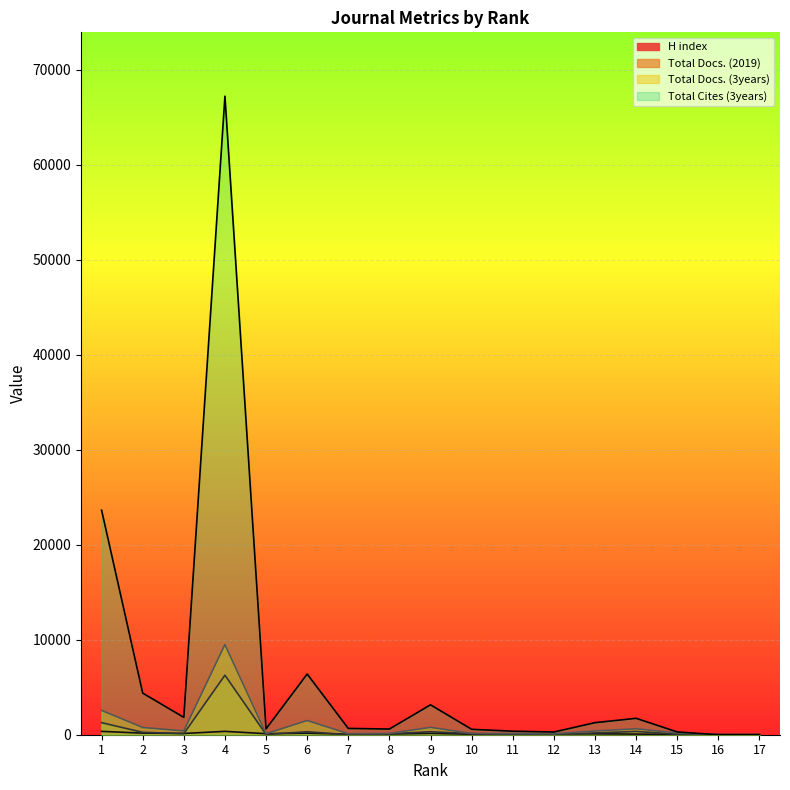

After their last crossing, which series has the higher values: Total Docs. (2019) or H index?

Total Docs. (2019)